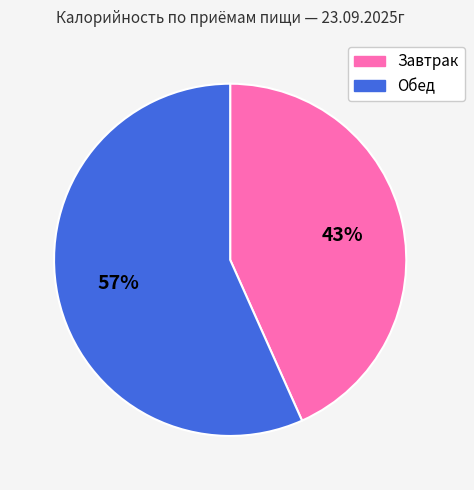

Is the sum of Обед and Завтрак greater than half?

Yes